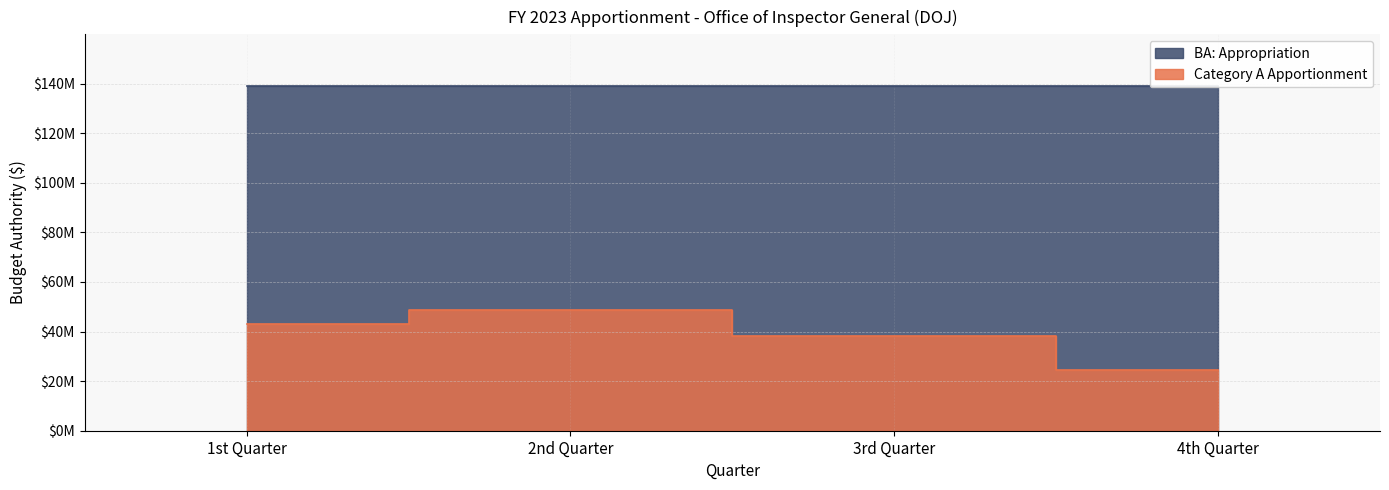

What is the label of the 3rd point from the right?

2nd Quarter